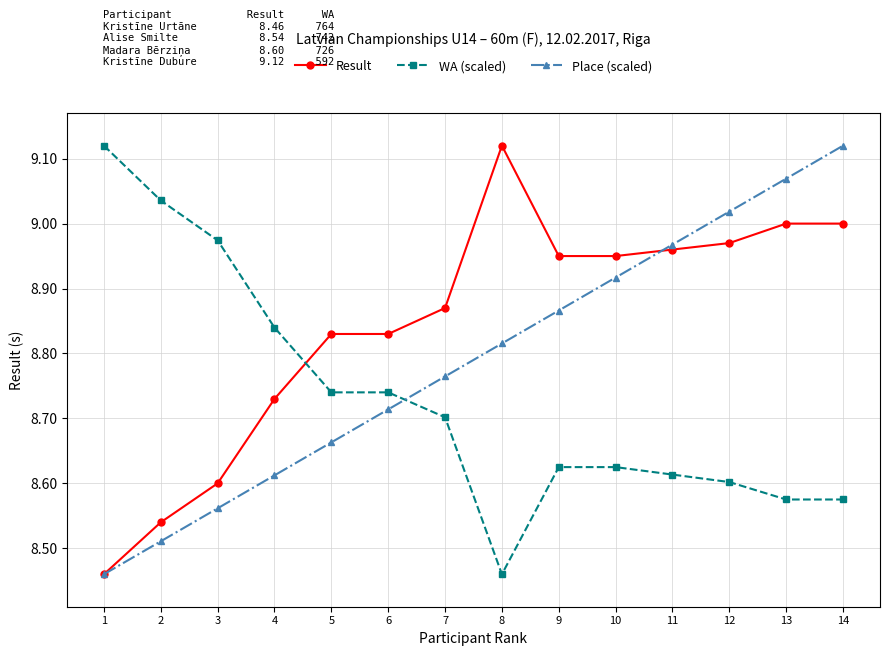

At which label does Place (scaled) reach its peak?

14